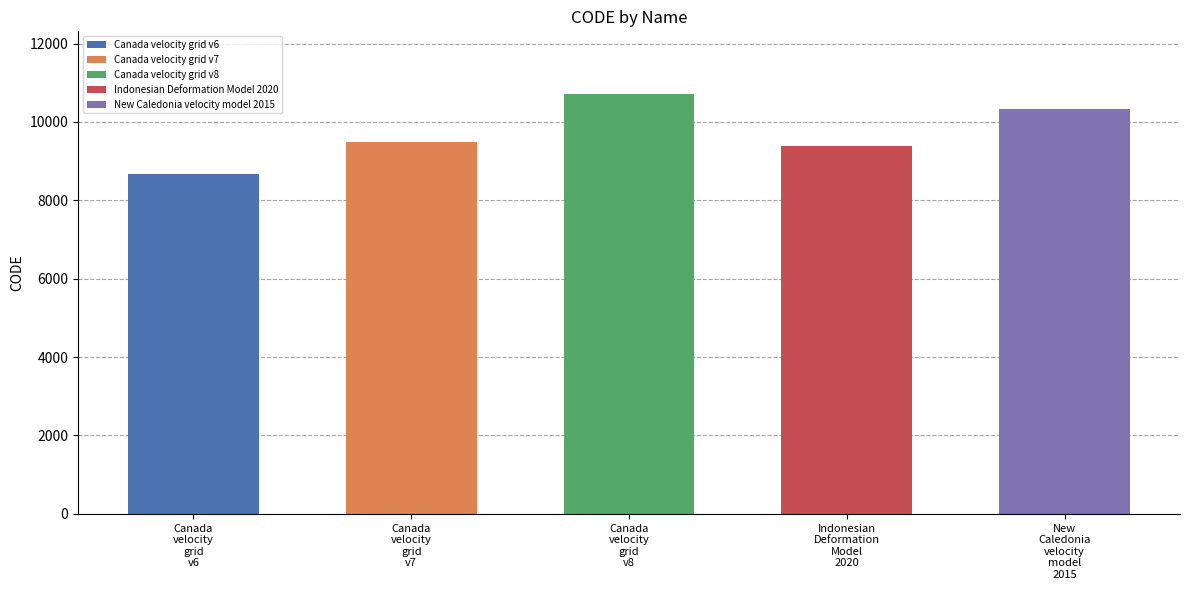

What is the greatest value displayed?

10707